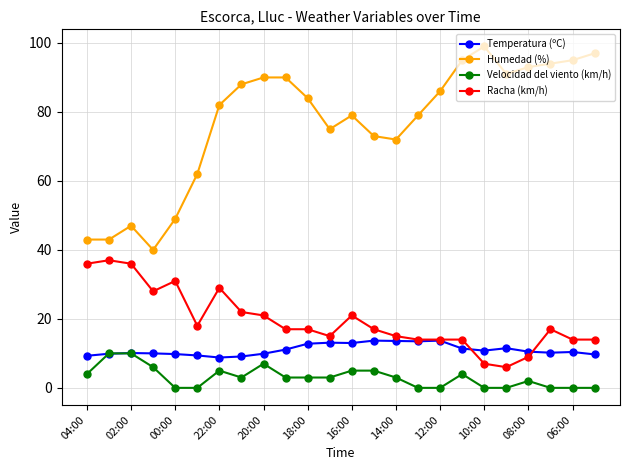

Which series has the largest range (max minus min)?

Humedad (%)